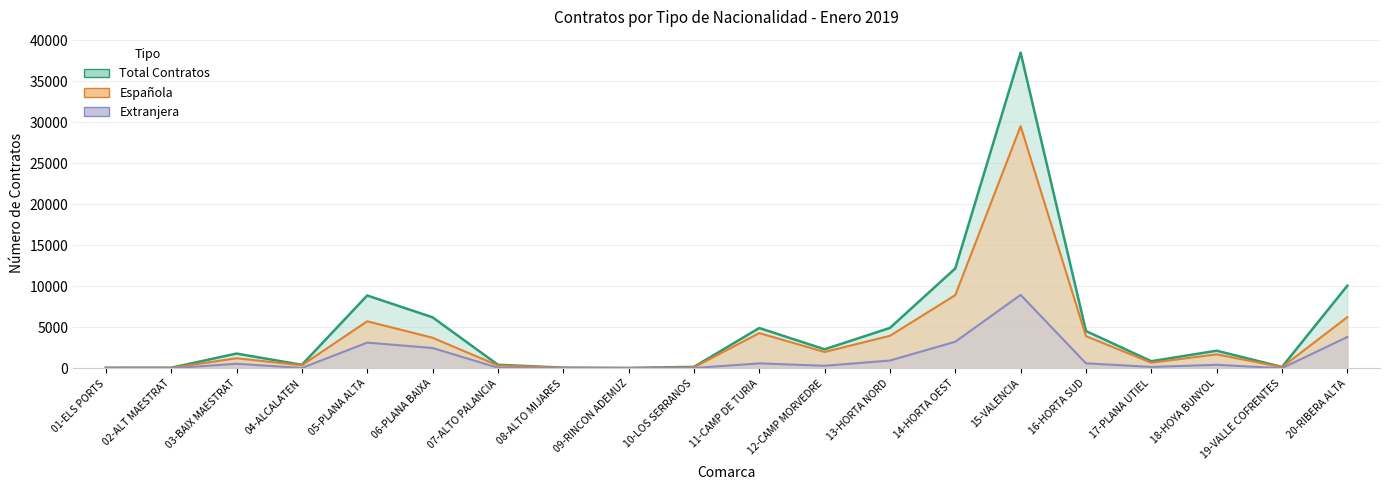

What is the label of the 14th point from the right?

07-ALTO PALANCIA